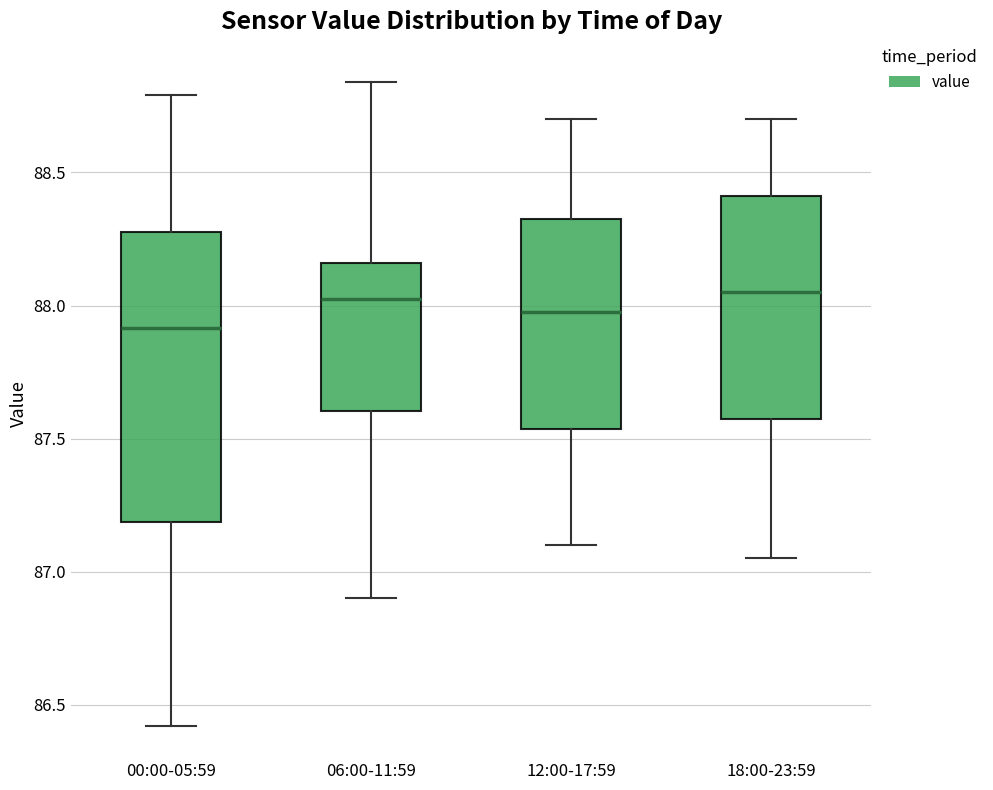

Reading left to right, read every box against the y-axis: the position of its median line, the range the box covers, and the ends of its whiskers. The values are not printed on the chart, so give them approximately, as read against the axis.

00:00-05:59: median 87.90, box 87.20 to 88.30, whiskers 86.40 to 88.80
06:00-11:59: median 88.05, box 87.60 to 88.15, whiskers 86.90 to 88.85
12:00-17:59: median 88.00, box 87.55 to 88.35, whiskers 87.10 to 88.70
18:00-23:59: median 88.05, box 87.60 to 88.40, whiskers 87.05 to 88.70